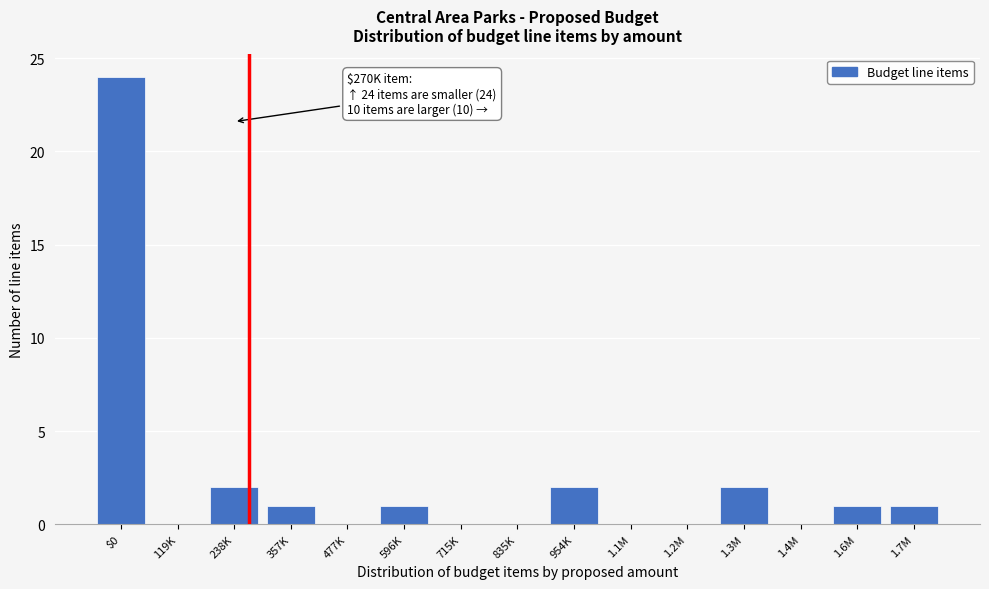

Reading right to left, list all the values displayed in this chart.

1.7M=1	1.6M=1	1.4M=0	1.3M=2	1.2M=0	1.1M=0	954K=2	835K=0	715K=0	596K=1	477K=0	357K=1	238K=2	119K=0	$0=24